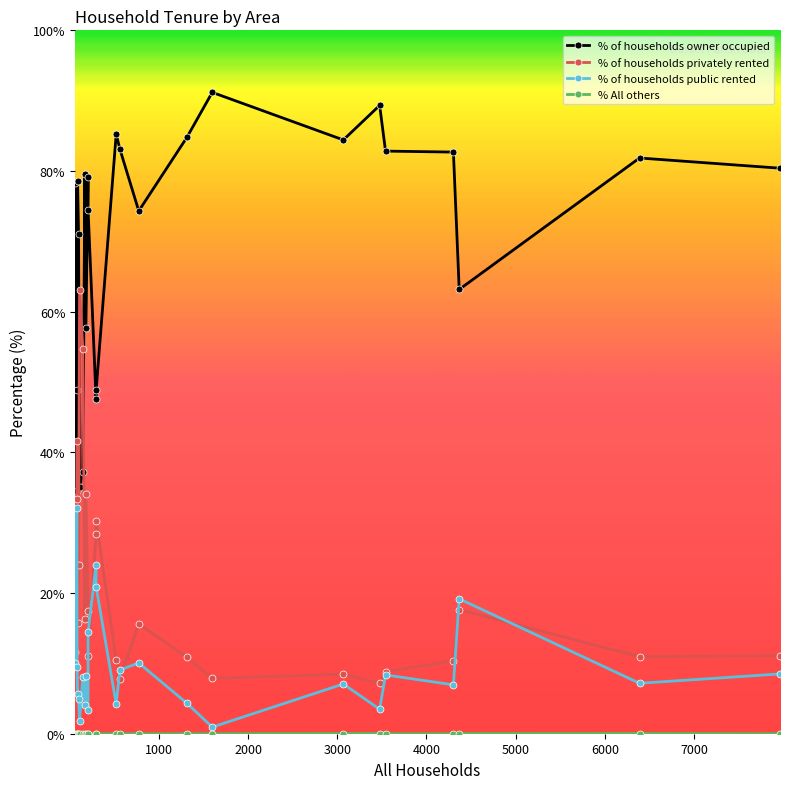

What is the value of the % of households public rented point at the 11th from the left?

14.5